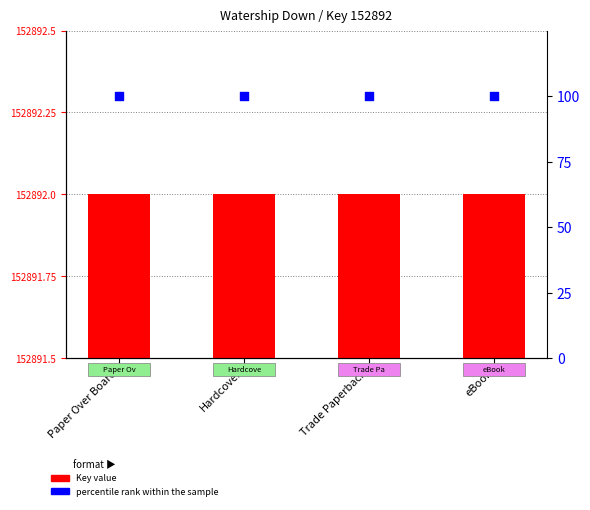

At which category is the sum across all series the highest?

Paper Over Board